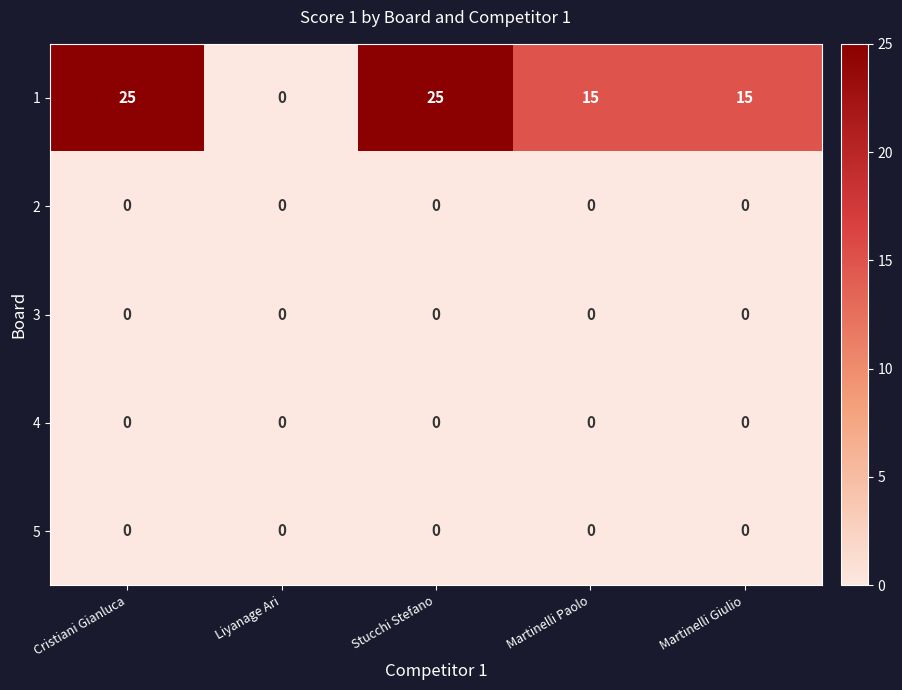

What is the total value across all series at Cristiani Gianluca?

25